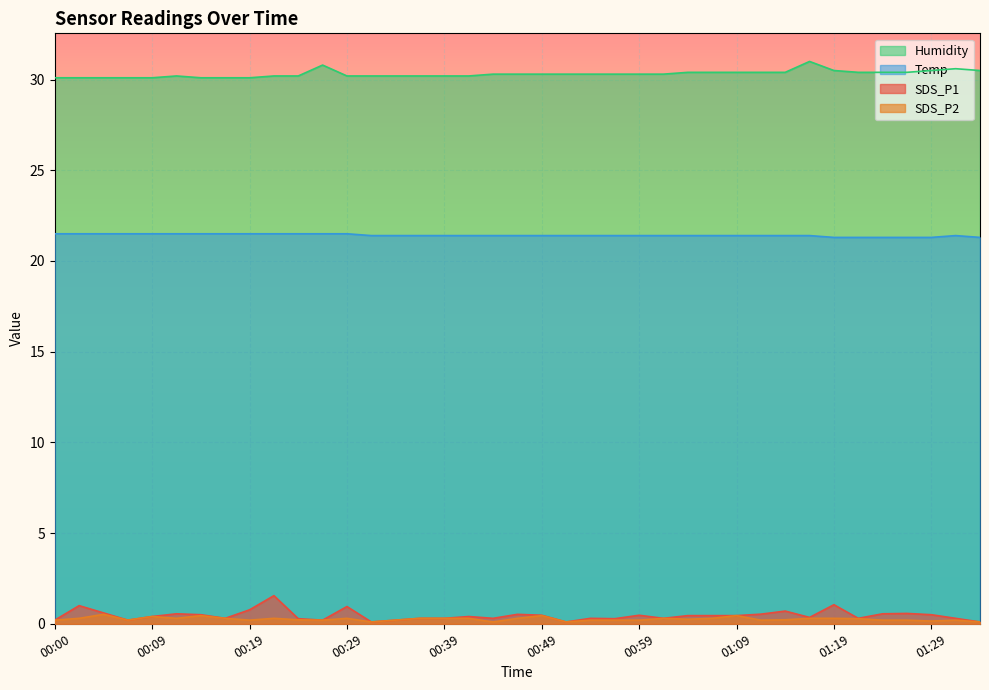

Reading right to left, transcribe all the data shown in this chart.

SDS_P1: 01:34=0.1	01:32=0.3	01:29=0.5	01:27=0.6	01:24=0.6	01:22=0.3	01:19=1.1	01:17=0.3	01:14=0.7	01:12=0.5	01:09=0.5	01:07=0.5	01:04=0.5	01:02=0.3	00:59=0.5	00:57=0.3	00:54=0.3	00:52=0.1	00:49=0.5	00:47=0.5	00:44=0.3	00:42=0.4	00:39=0.3	00:37=0.3	00:34=0.2	00:32=0.1	00:29=0.9	00:27=0.2	00:24=0.3	00:22=1.6	00:19=0.8	00:17=0.3	00:14=0.5	00:12=0.6	00:09=0.4	00:07=0.2	00:04=0.6	00:02=1.0	00:00=0.2
SDS_P2: 01:34=0.1	01:32=0.2	01:29=0.1	01:27=0.2	01:24=0.2	01:22=0.3	01:19=0.3	01:17=0.3	01:14=0.2	01:12=0.2	01:09=0.5	01:07=0.3	01:04=0.2	01:02=0.3	00:59=0.2	00:57=0.2	00:54=0.2	00:52=0.1	00:49=0.5	00:47=0.3	00:44=0.1	00:42=0.3	00:39=0.3	00:37=0.3	00:34=0.2	00:32=0.1	00:29=0.3	00:27=0.2	00:24=0.2	00:22=0.3	00:19=0.2	00:17=0.3	00:14=0.5	00:12=0.3	00:09=0.4	00:07=0.2	00:04=0.5	00:02=0.3	00:00=0.2
Temp: 01:34=21.3	01:32=21.4	01:29=21.3	01:27=21.3	01:24=21.3	01:22=21.3	01:19=21.3	01:17=21.4	01:14=21.4	01:12=21.4	01:09=21.4	01:07=21.4	01:04=21.4	01:02=21.4	00:59=21.4	00:57=21.4	00:54=21.4	00:52=21.4	00:49=21.4	00:47=21.4	00:44=21.4	00:42=21.4	00:39=21.4	00:37=21.4	00:34=21.4	00:32=21.4	00:29=21.5	00:27=21.5	00:24=21.5	00:22=21.5	00:19=21.5	00:17=21.5	00:14=21.5	00:12=21.5	00:09=21.5	00:07=21.5	00:04=21.5	00:02=21.5	00:00=21.5
Humidity: 01:34=30.5	01:32=30.6	01:29=30.5	01:27=30.4	01:24=30.4	01:22=30.4	01:19=30.5	01:17=31.0	01:14=30.4	01:12=30.4	01:09=30.4	01:07=30.4	01:04=30.4	01:02=30.3	00:59=30.3	00:57=30.3	00:54=30.3	00:52=30.3	00:49=30.3	00:47=30.3	00:44=30.3	00:42=30.2	00:39=30.2	00:37=30.2	00:34=30.2	00:32=30.2	00:29=30.2	00:27=30.8	00:24=30.2	00:22=30.2	00:19=30.1	00:17=30.1	00:14=30.1	00:12=30.2	00:09=30.1	00:07=30.1	00:04=30.1	00:02=30.1	00:00=30.1